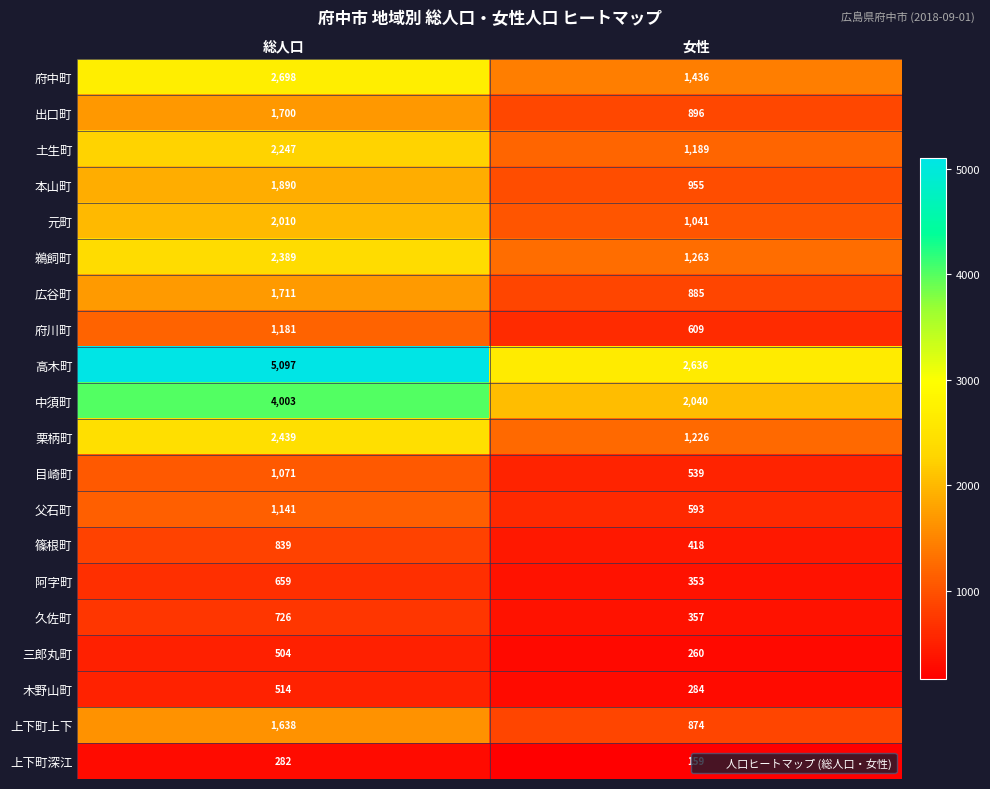

Which series has the widest spread of values?

高木町